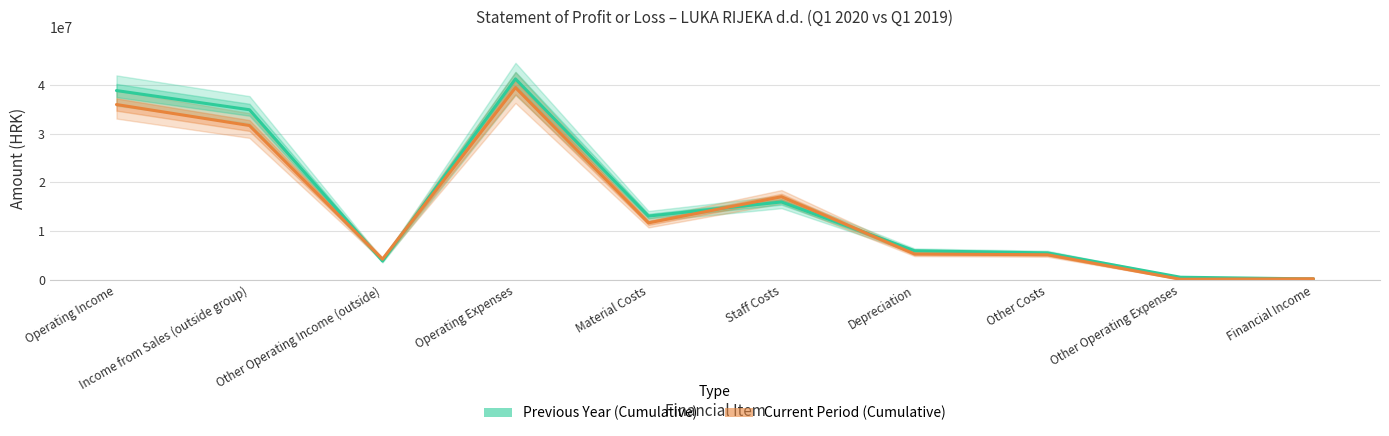

At Operating Expenses, list the series in order from largest to smallest.

Previous Year (Cumulative), Current Period (Cumulative)